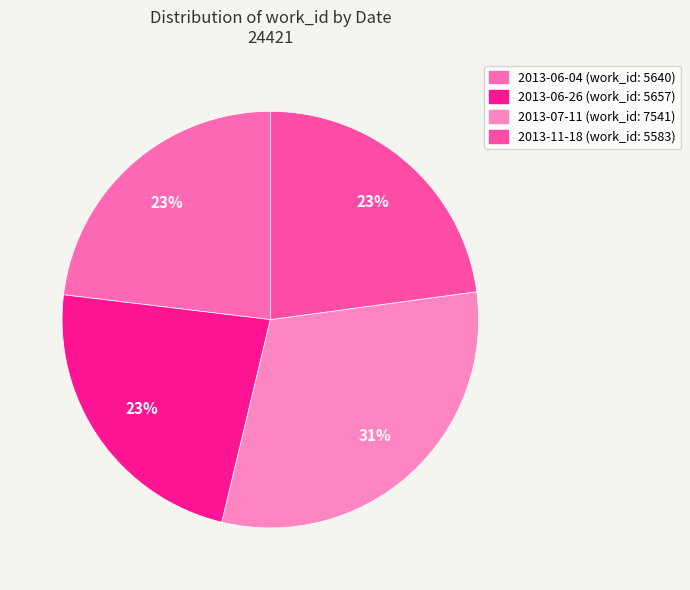

What percentage is NOT represented by 2013-06-04?

76.9%